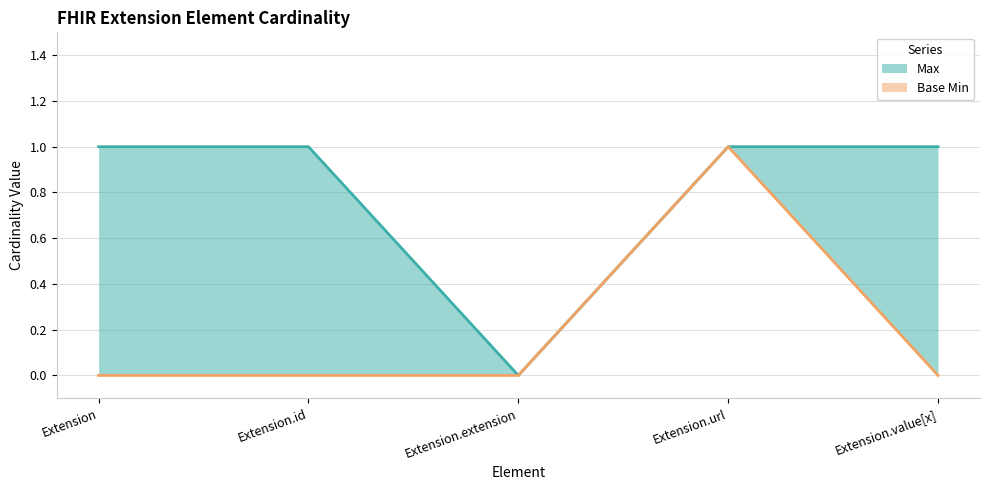

Reading left to right, extract all data points from this chart.

Max line: Extension=1	Extension.id=1	Extension.extension=0	Extension.url=1	Extension.value[x]=1
Base Min line: Extension=0	Extension.id=0	Extension.extension=0	Extension.url=1	Extension.value[x]=0